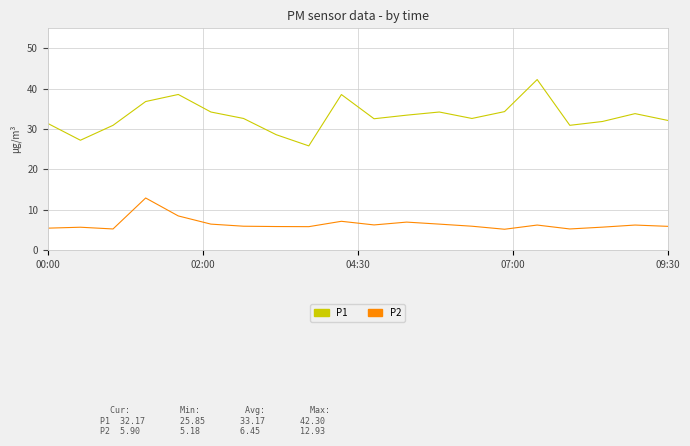

Which series has the widest spread of values?

P1